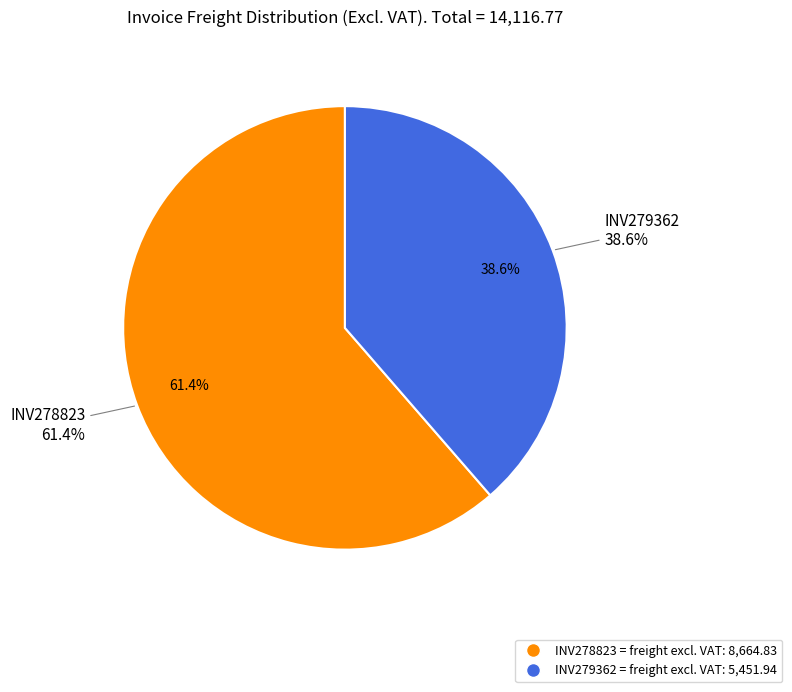

Rank the categories by value from highest to lowest.

INV278823, INV279362